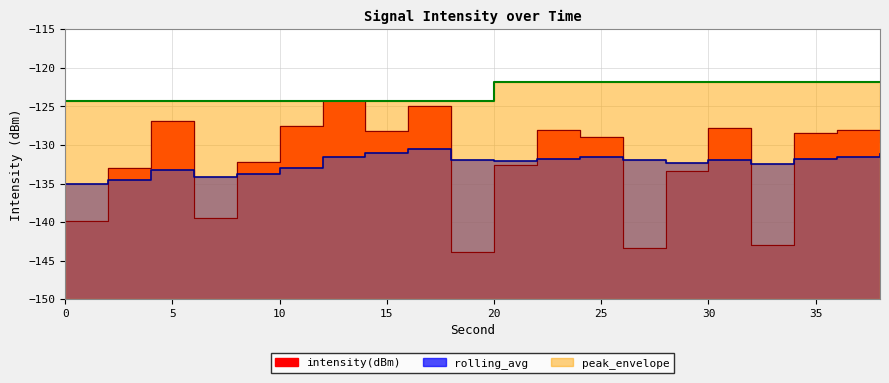

Where do rolling_avg and intensity(dBm) first cross each other?

0 and 2